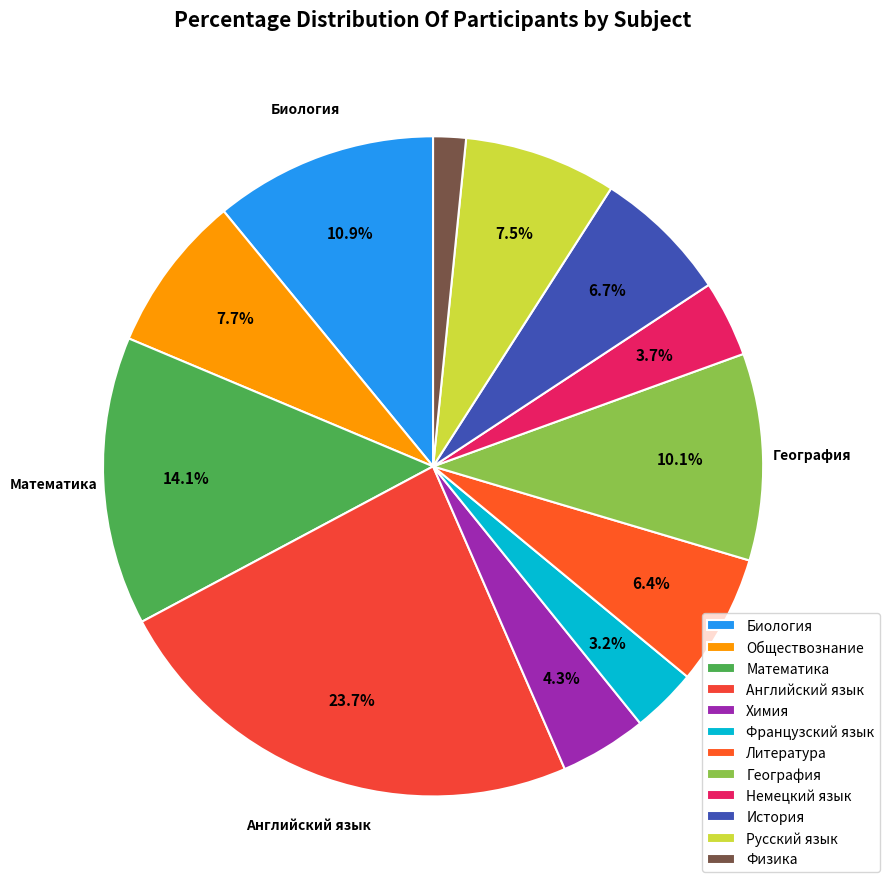

Does География represent more than half of the total?

No